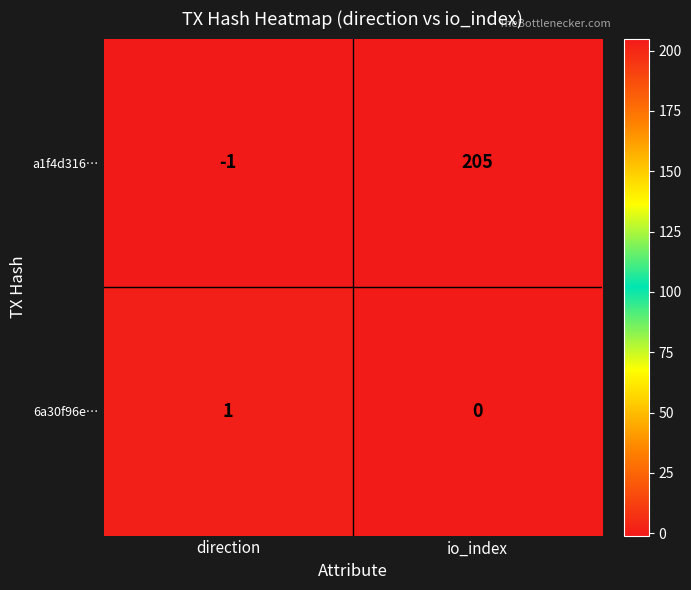

Which series has the widest spread of values?

a1f4d316…